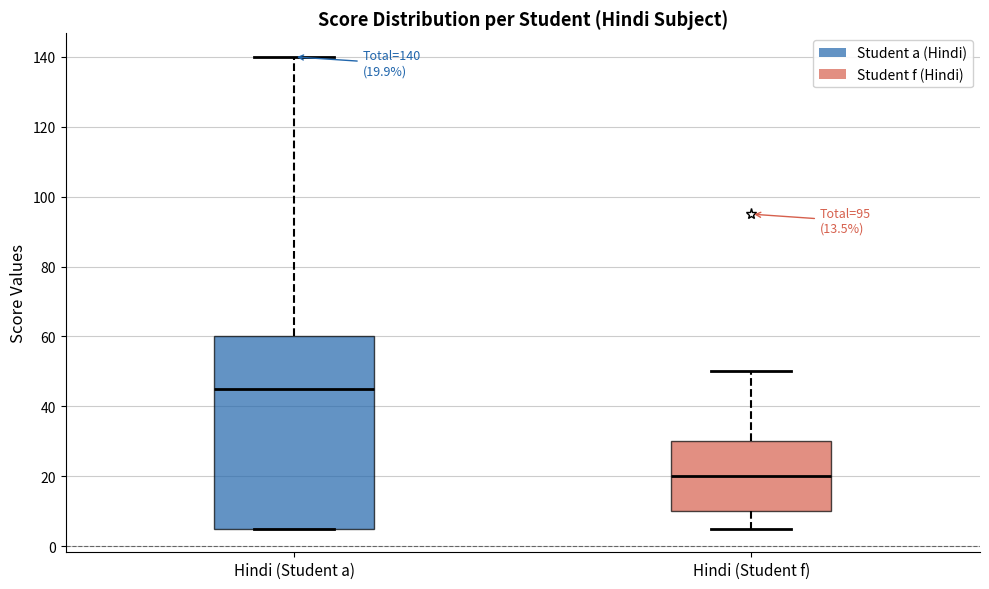

Which box has the lowest median line?

Hindi (Student f)